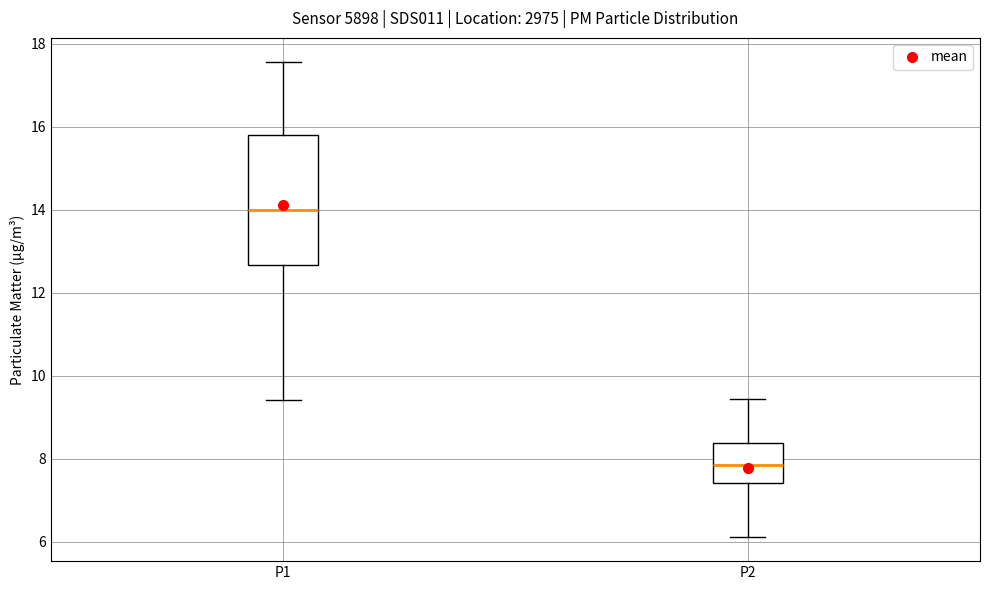

Reading left to right, transcribe this box plot: for each box, give where its median line is, the range the box spans, and where its two whiskers end, as read against the y-axis. The values are not printed on the chart, so give them approximately, as read against the axis.

P1: median 14.0, box 12.6 to 15.8, whiskers 9.4 to 17.6
P2: median 7.8, box 7.4 to 8.4, whiskers 6.2 to 9.4